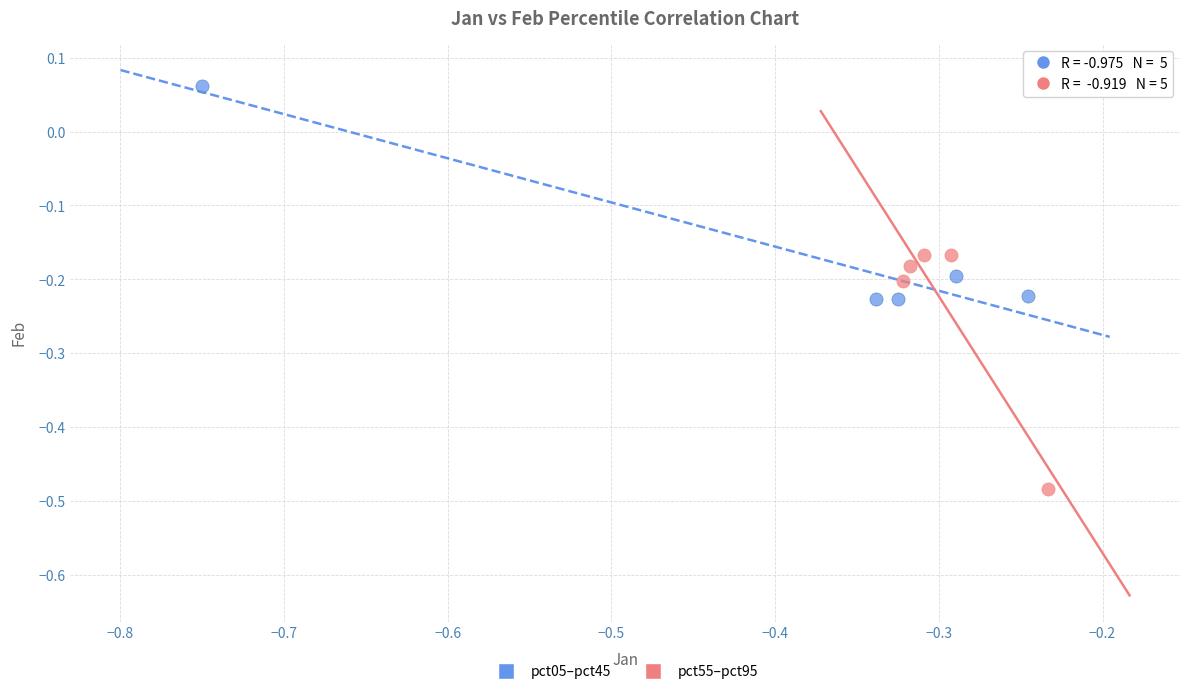

Which series contains the highest Y value?

pct05–pct45